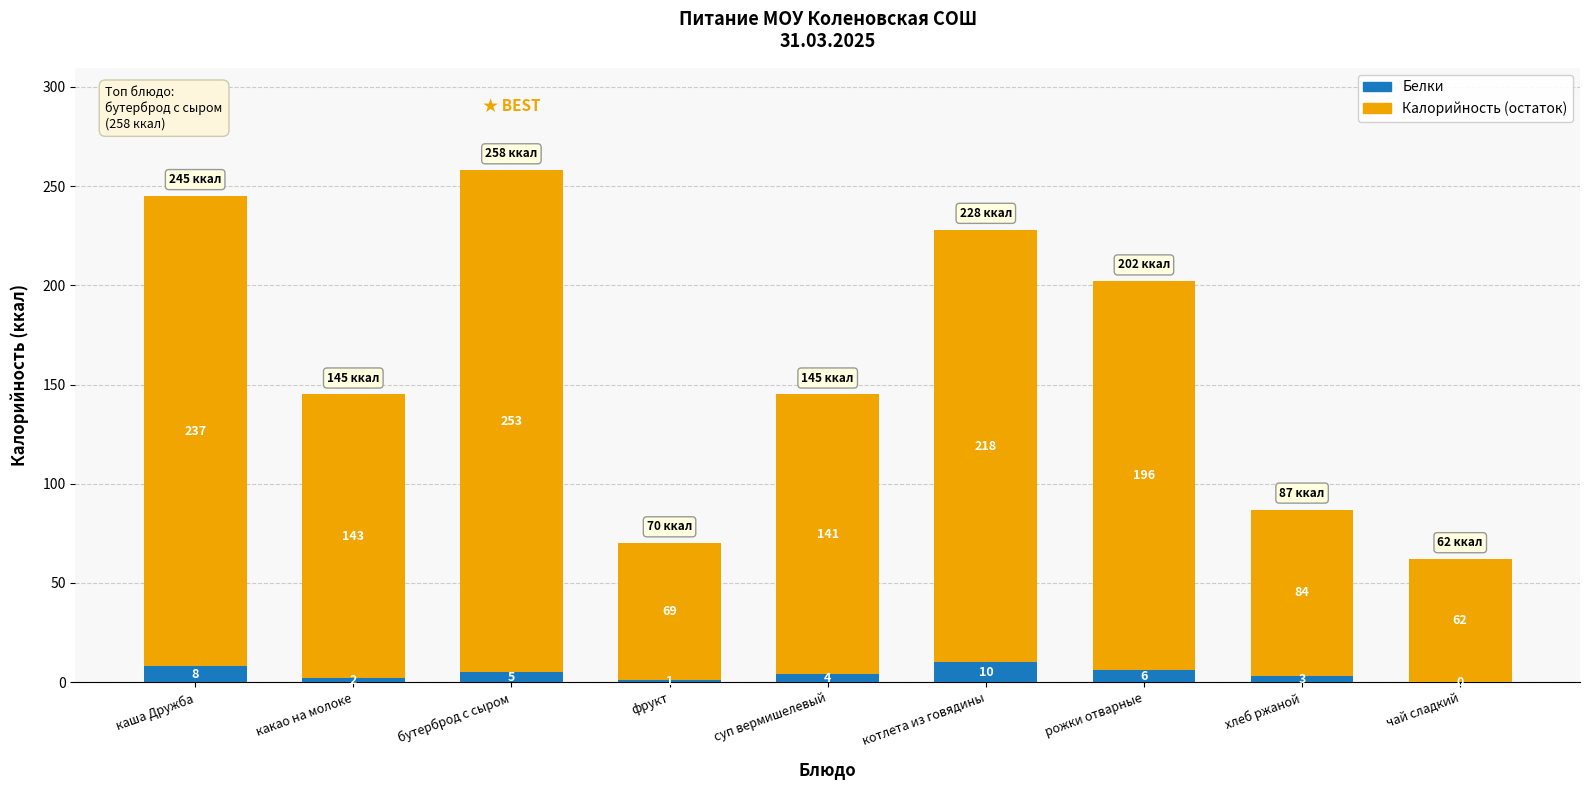

How many data points does each series have?

9